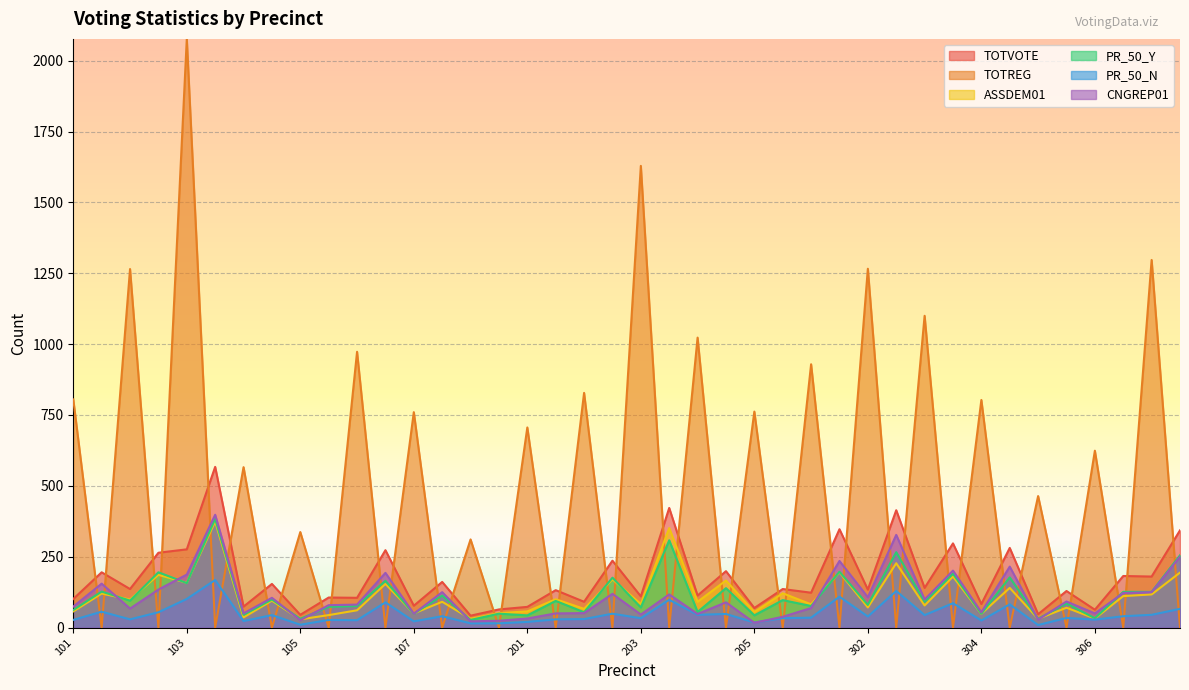

What is the total value across all series at 202?

1120